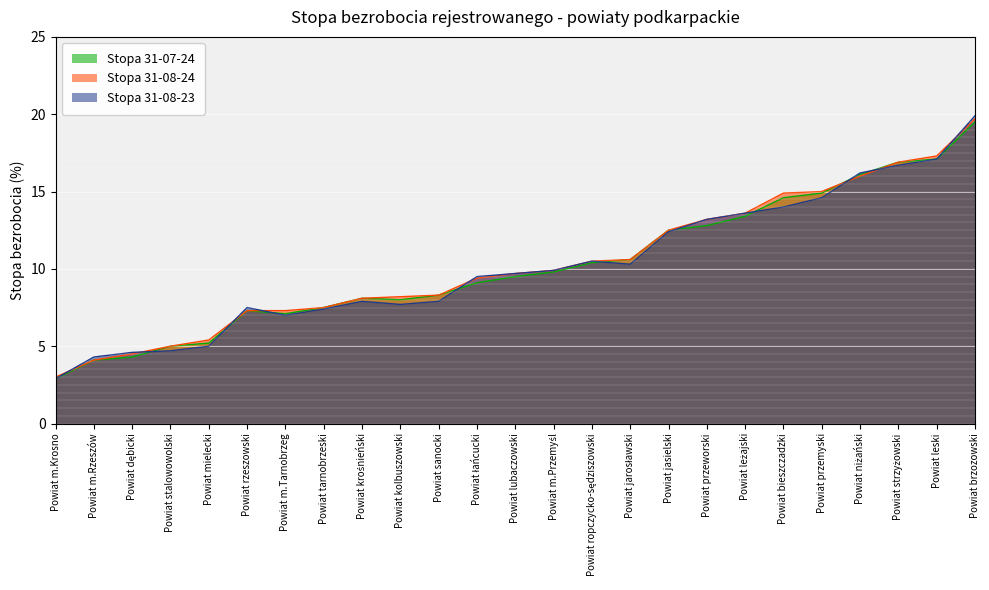

List the labels in order of Stopa 31-07-24 value, smallest first.

Powiat m.Krosno, Powiat m.Rzeszów, Powiat dębicki, Powiat stalowowolski, Powiat mielecki, Powiat m.Tarnobrzeg, Powiat rzeszowski, Powiat tarnobrzeski, Powiat kolbuszowski, Powiat krośnieński, Powiat sanocki, Powiat łańcucki, Powiat lubaczowski, Powiat m.Przemyśl, Powiat ropczycko-sędziszowski, Powiat jarosławski, Powiat jasielski, Powiat przeworski, Powiat leżajski, Powiat bieszczadzki, Powiat przemyski, Powiat niżański, Powiat strzyżowski, Powiat leski, Powiat brzozowski